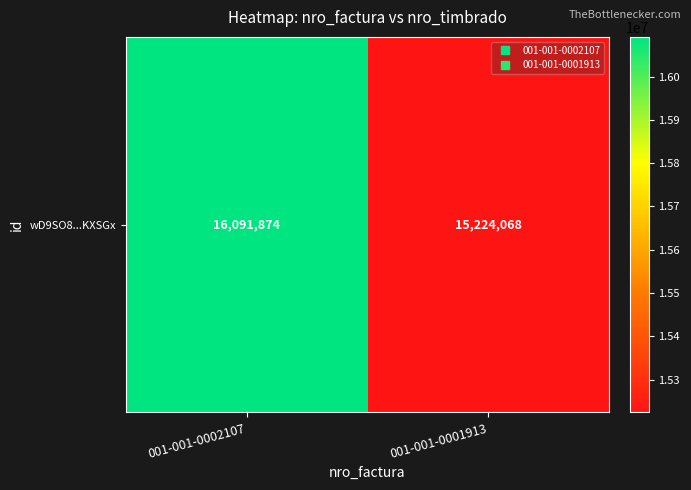

What is the change in value from 001-001-0002107 to 001-001-0001913?

-867806